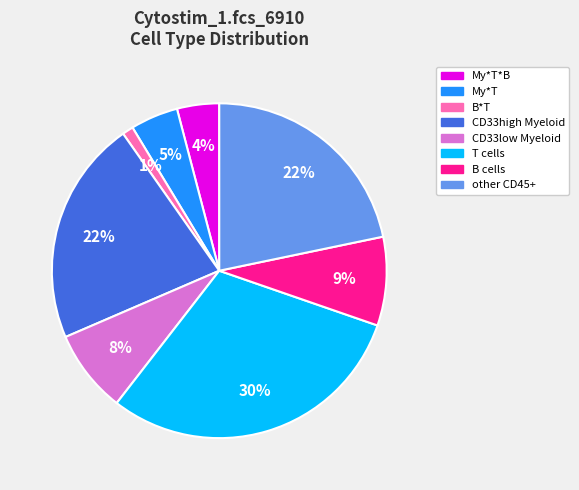

What percentage is the B cells slice, to the nearest percent?

9%